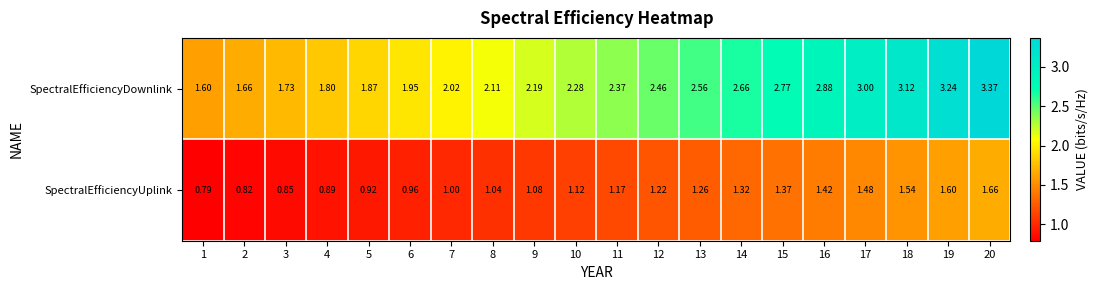

Which series has the largest total across all categories?

SpectralEfficiencyDownlink